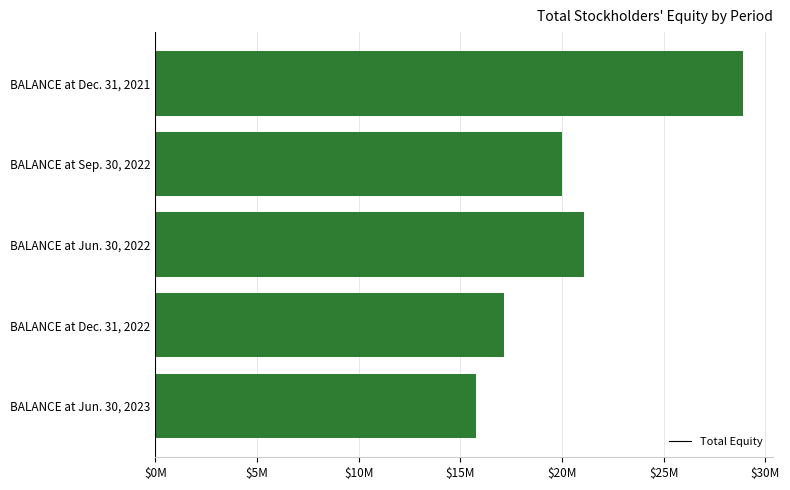

Does the chart contain any negative values?

No